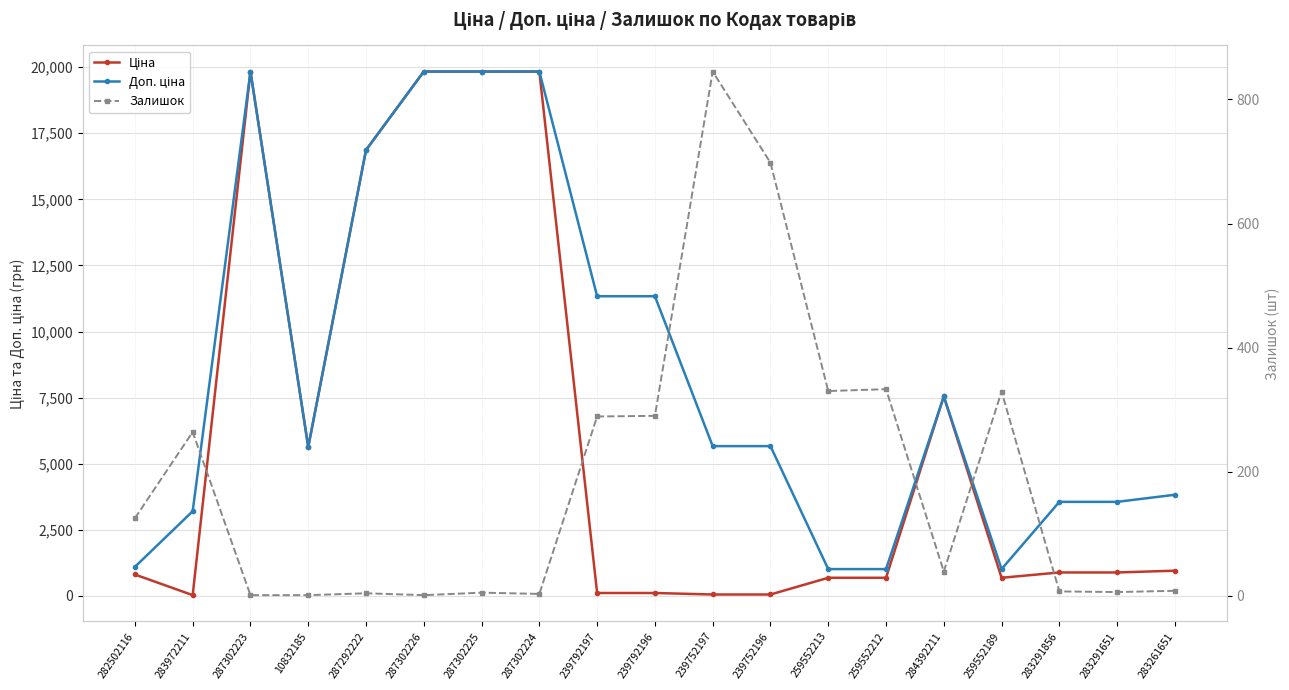

Reading left to right, list all the values displayed in this chart.

Ціна: 813.0	32.0	19831.1	5636.0	16863.2	19831.1	19831.1	19831.1	113.3	113.3	56.7	56.7	689.1	689.1	7545.9	689.1	889.9	889.9	957.1
Доп. ціна: 1101.8	3205.0	19831.1	5636.0	16863.2	19831.1	19831.1	19831.1	11334.0	11334.0	5667.0	5667.0	1017.8	1017.8	7545.9	1017.8	3559.7	3559.7	3828.4
Залишок: 125.0	264.0	1.0	1.0	4.0	1.0	5.0	3.0	289.0	290.0	845.0	698.0	330.0	333.0	39.0	329.0	7.0	6.0	8.0